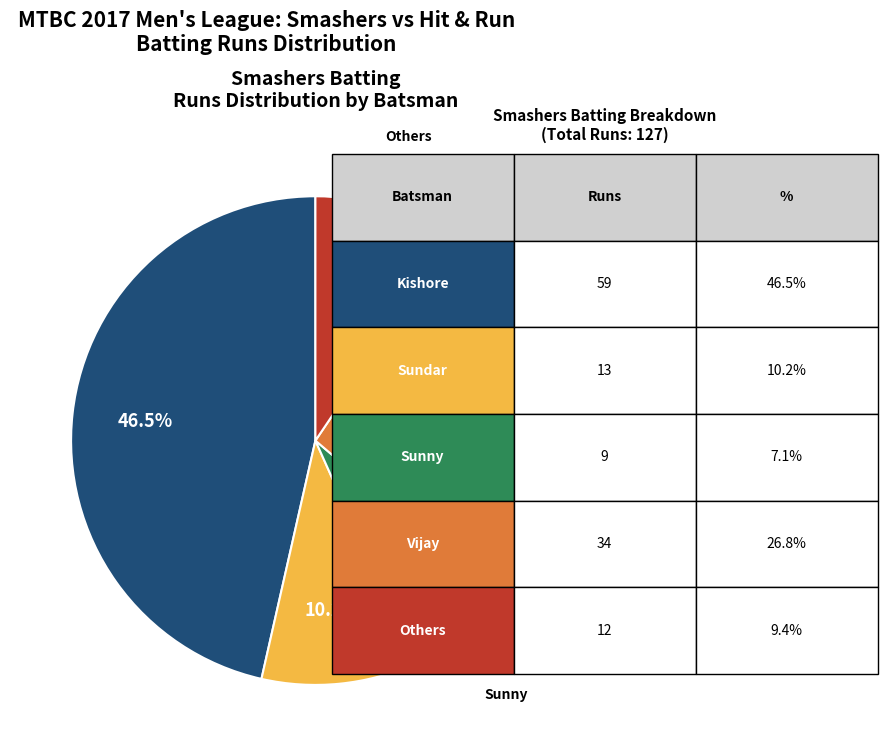

Is there a majority slice in this chart?

No